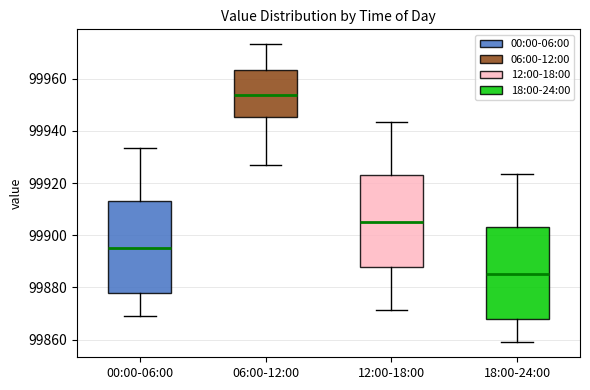

Reading left to right, transcribe this box plot: for each box, give where its median line is, the range the box spans, and where its two whiskers end, as read against the y-axis. The values are not printed on the chart, so give them approximately, as read against the axis.

00:00-06:00: median 99896, box 99878 to 99914, whiskers 99868 to 99934
06:00-12:00: median 99954, box 99946 to 99964, whiskers 99926 to 99974
12:00-18:00: median 99906, box 99888 to 99924, whiskers 99872 to 99944
18:00-24:00: median 99886, box 99868 to 99904, whiskers 99858 to 99924